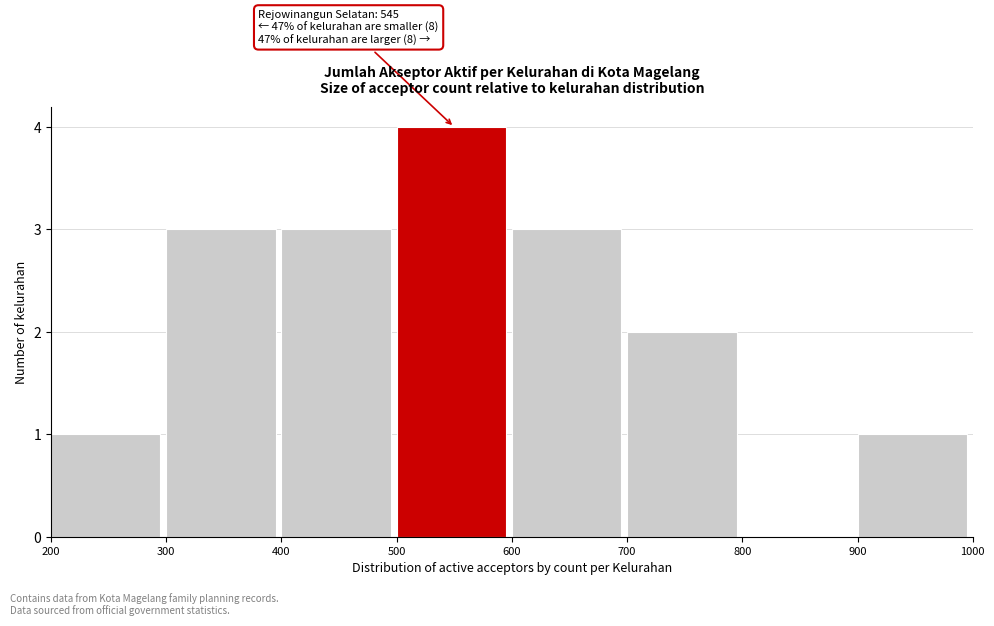

Over which range of the x-axis is the bar tallest?

500 to 600